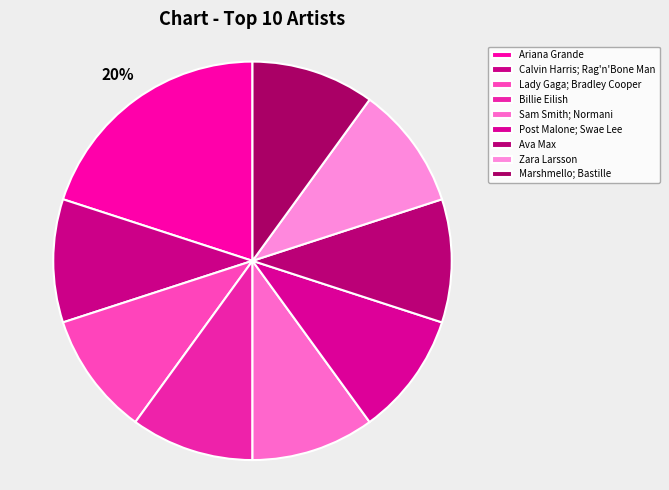

How many segments does this pie chart have?

9